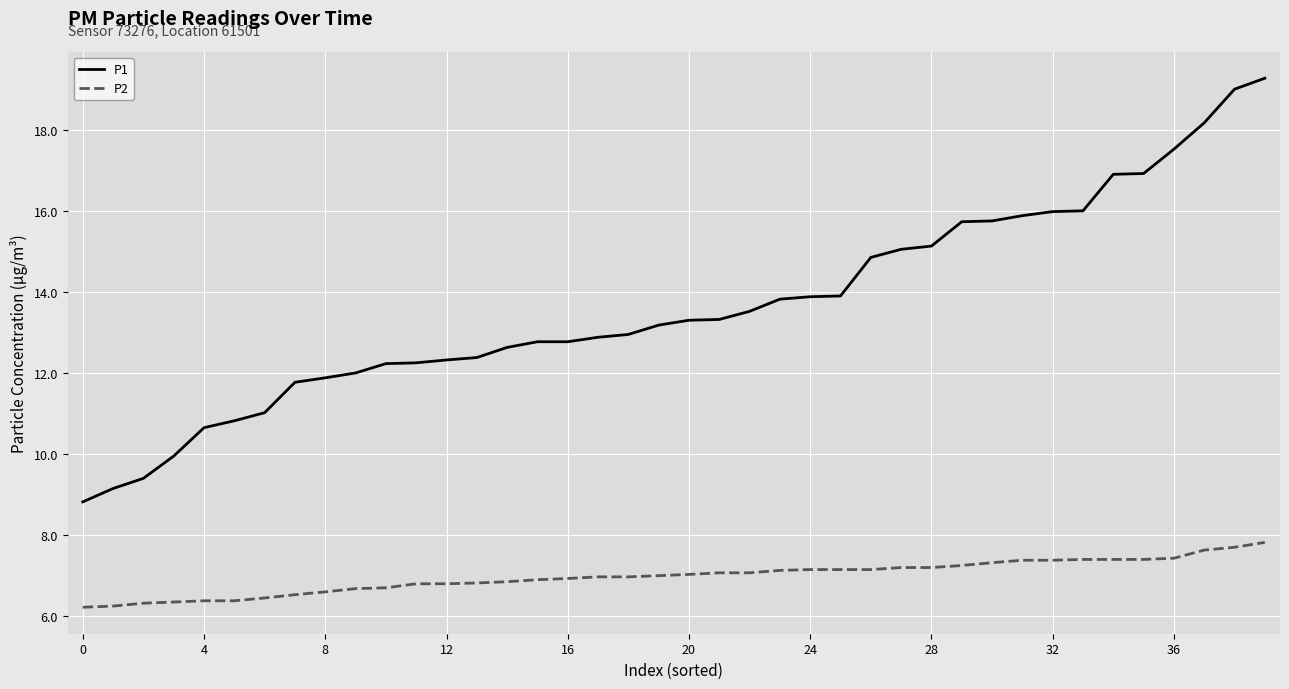

True or false: P1 and P2 cross at least once.

False